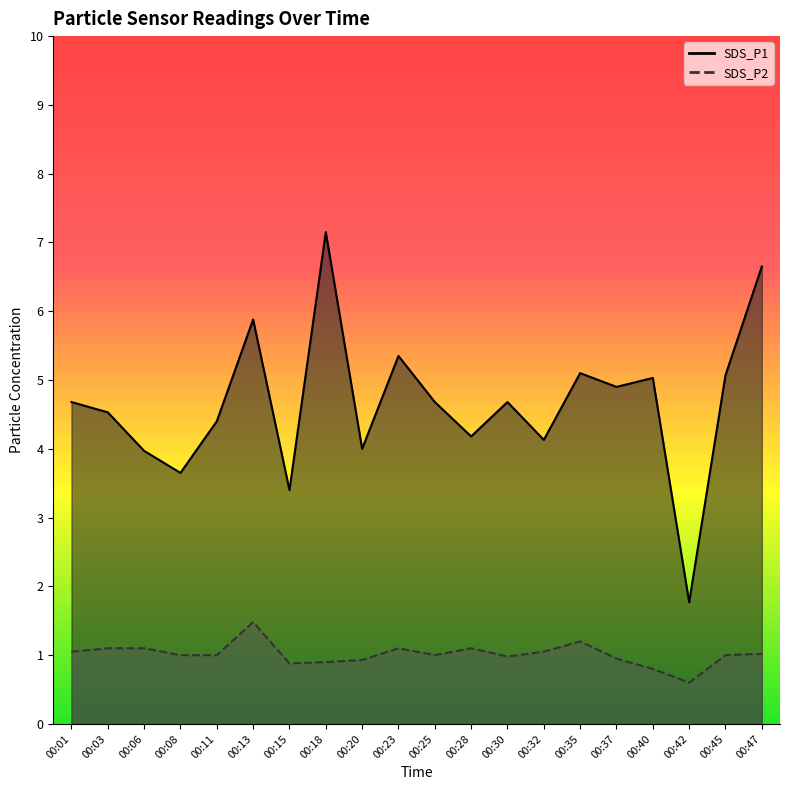

Which series has the widest spread of values?

SDS_P1